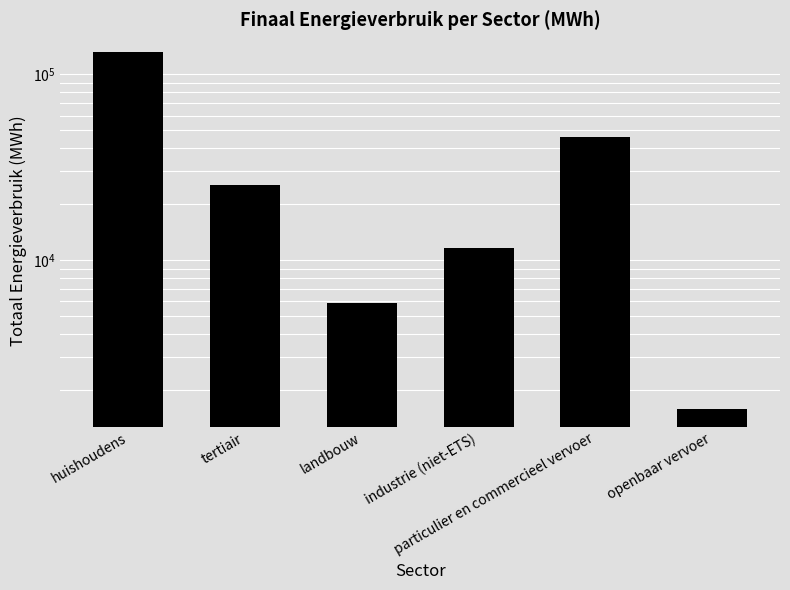

Between huishoudens and particulier en commercieel vervoer, which is larger?

huishoudens